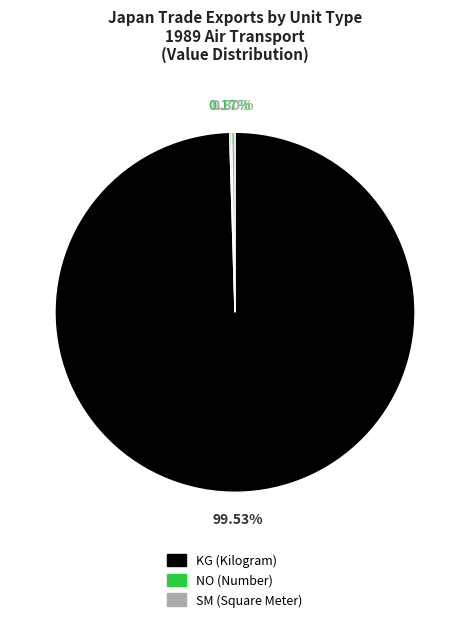

Is there any slice that represents more than half of the pie?

Yes